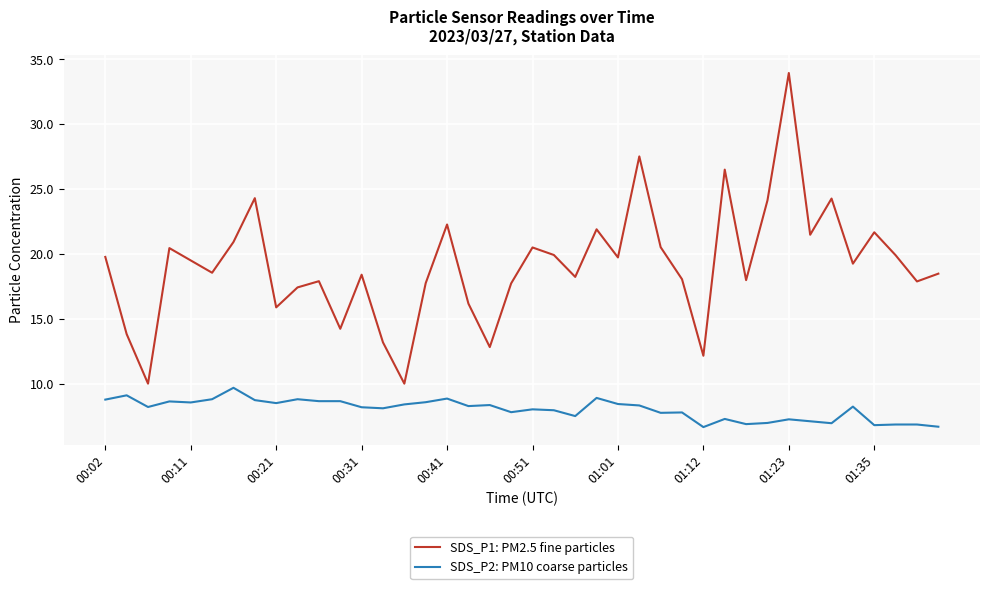

Rank the series by their average value, from highest to lowest.

SDS_P1: PM2.5 fine particles, SDS_P2: PM10 coarse particles